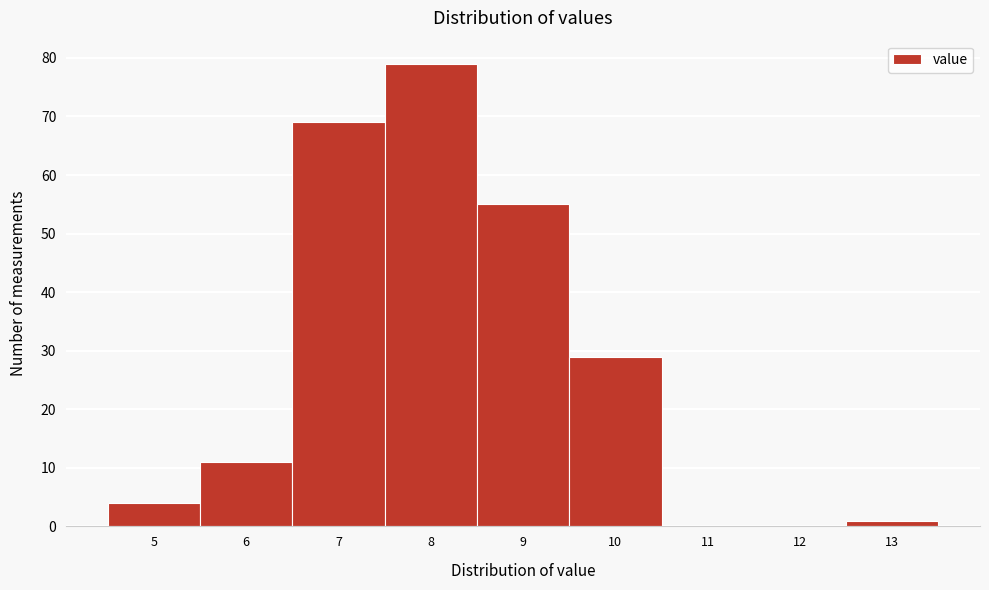

Reading left to right, what are all the values shown in this chart?

5=4	6=11	7=69	8=79	9=55	10=29	11=0	12=0	13=1